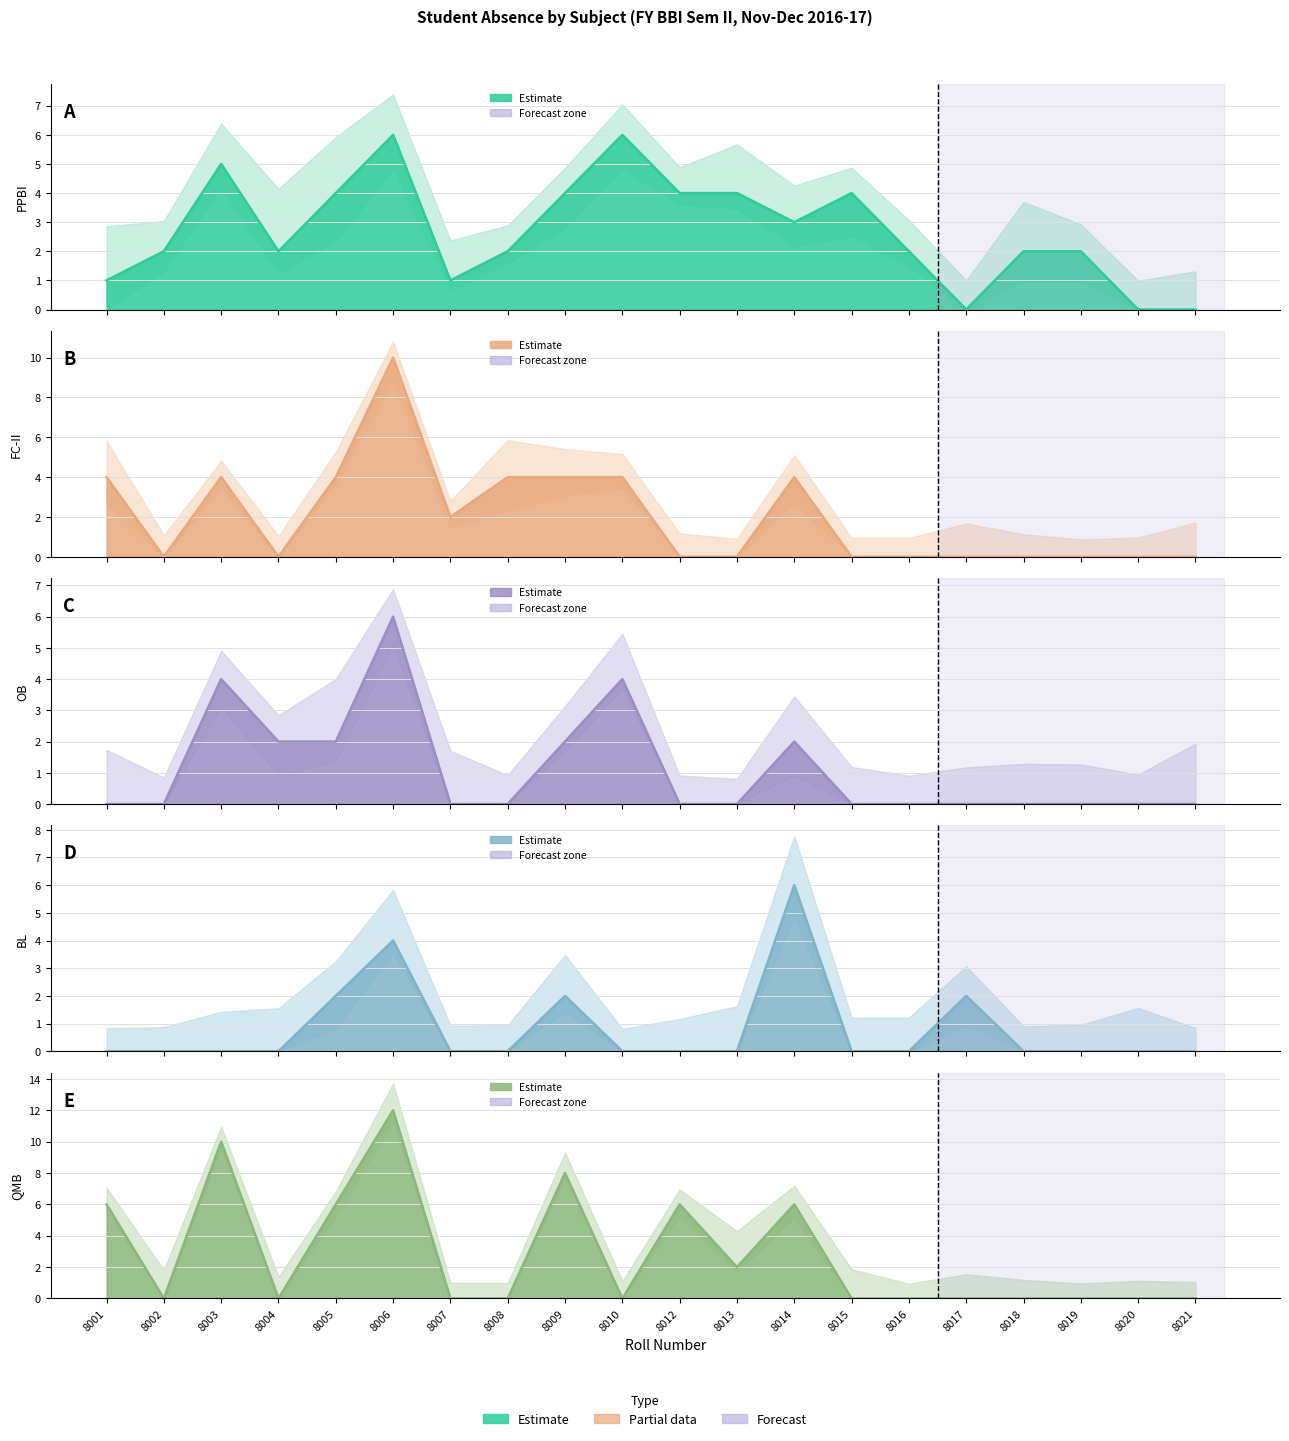

The value of FC-II at 8010 is 1. True or false?

False